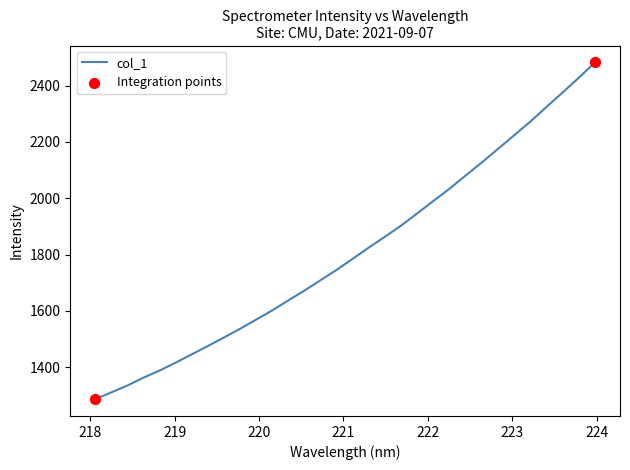

What is the greatest value displayed?

2482.5